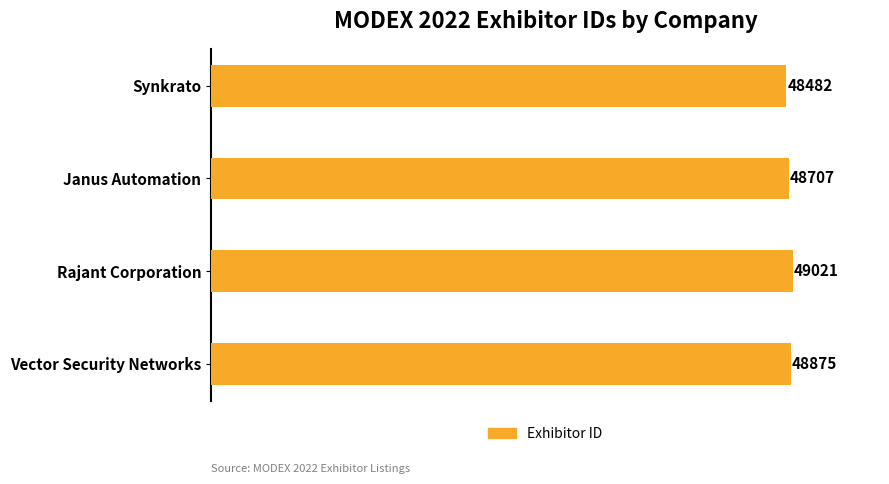

What is the minimum value shown in the chart?

48482